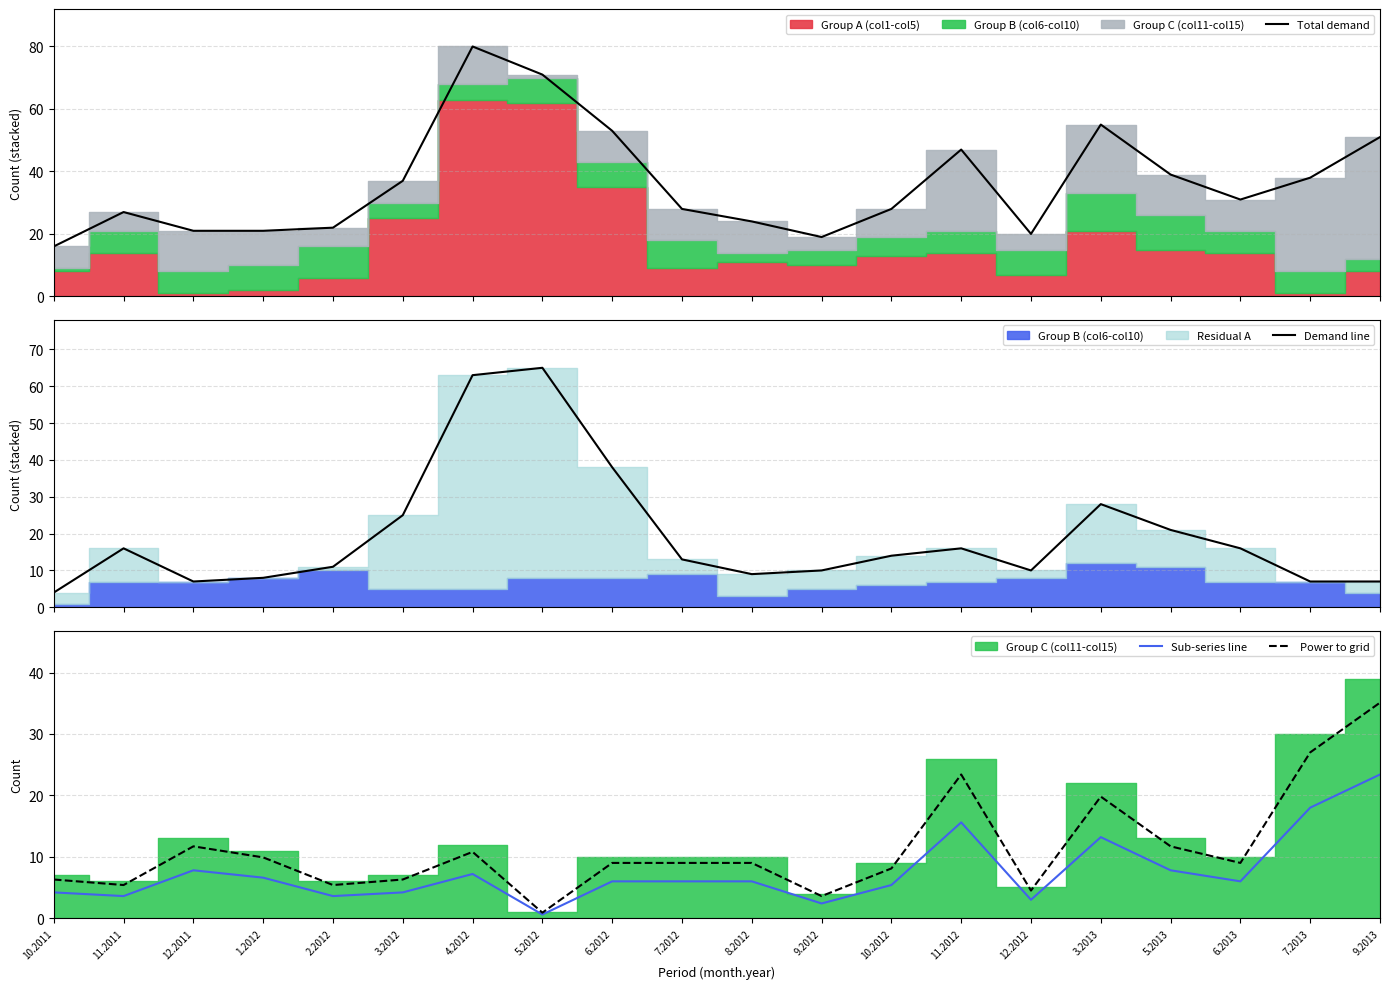

Does the chart have visible grid lines?

Yes